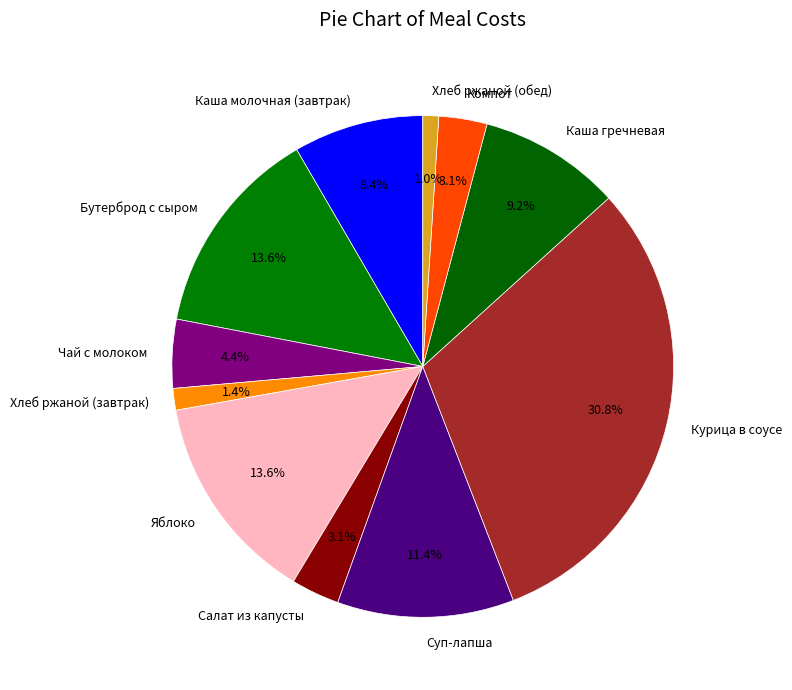

Does any single category account for the majority?

No